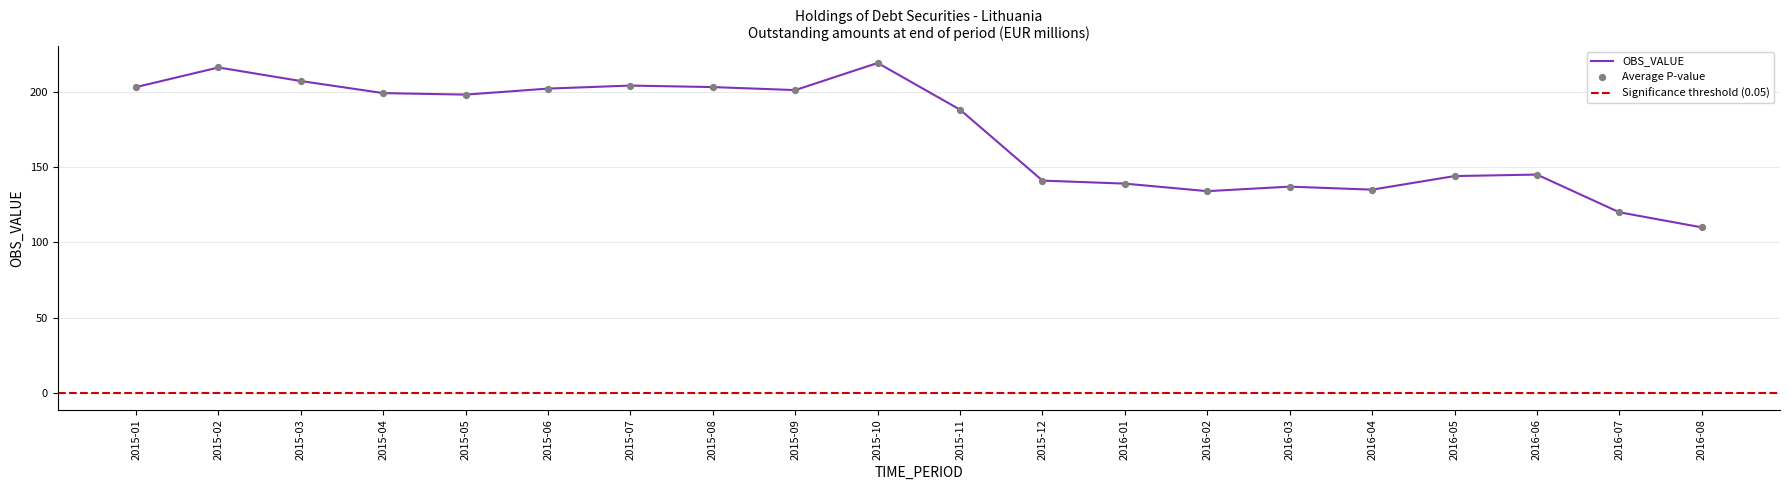

Which has a higher value, 2015-11 or 2016-07?

2015-11